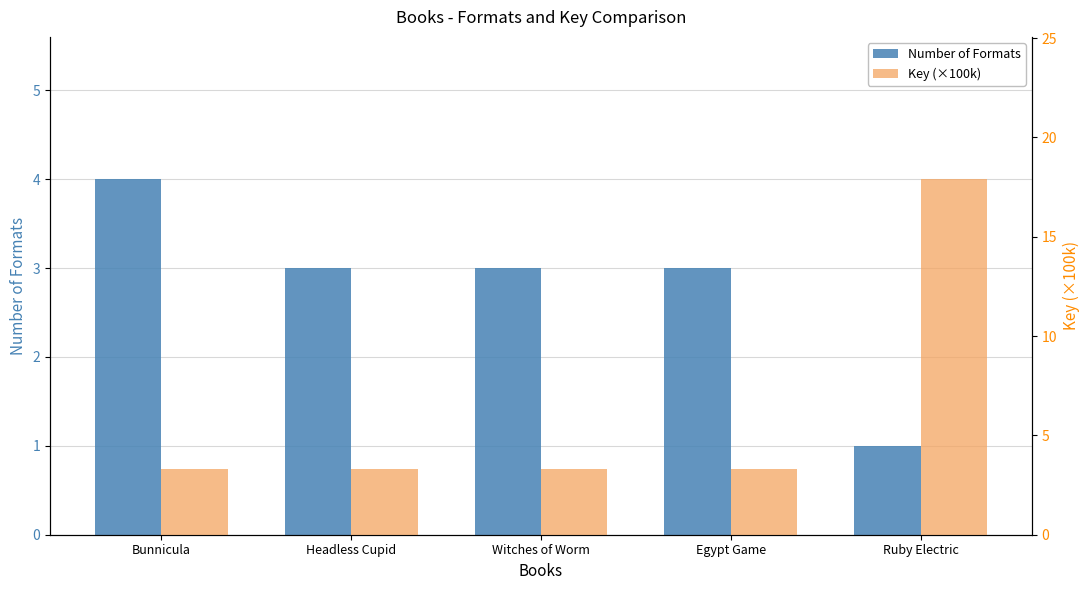

What is the label of the 2nd bar from the left?

Headless Cupid